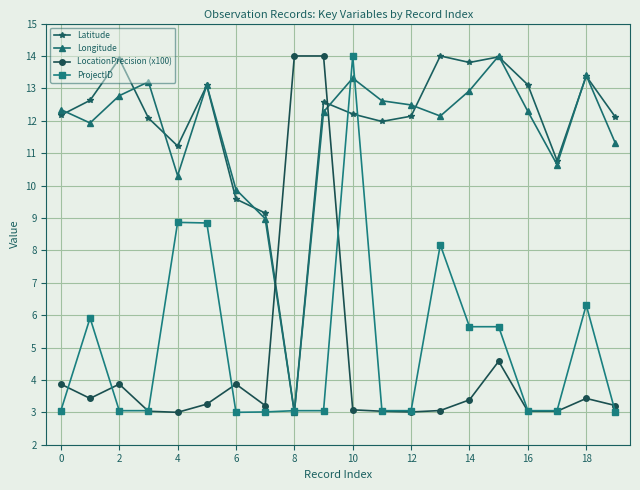

What is the maximum value for ProjectID?

14.0